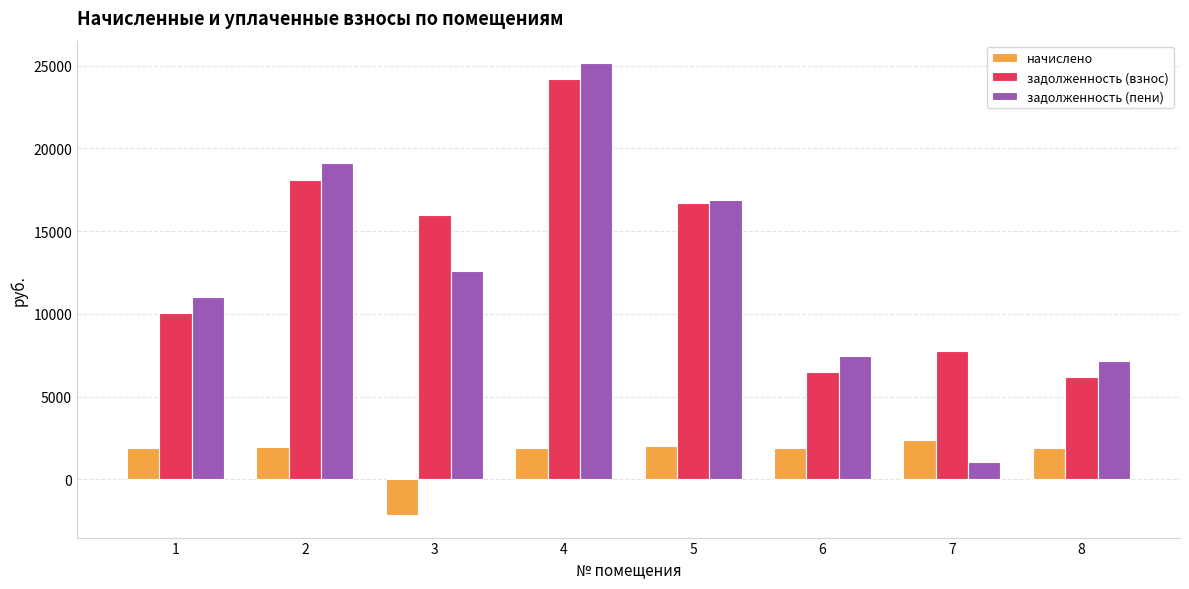

Does the chart contain any negative values?

Yes